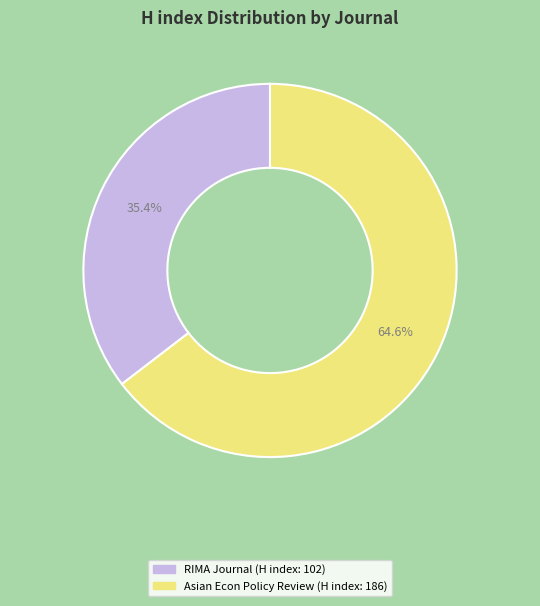

Does any single category account for the majority?

Yes